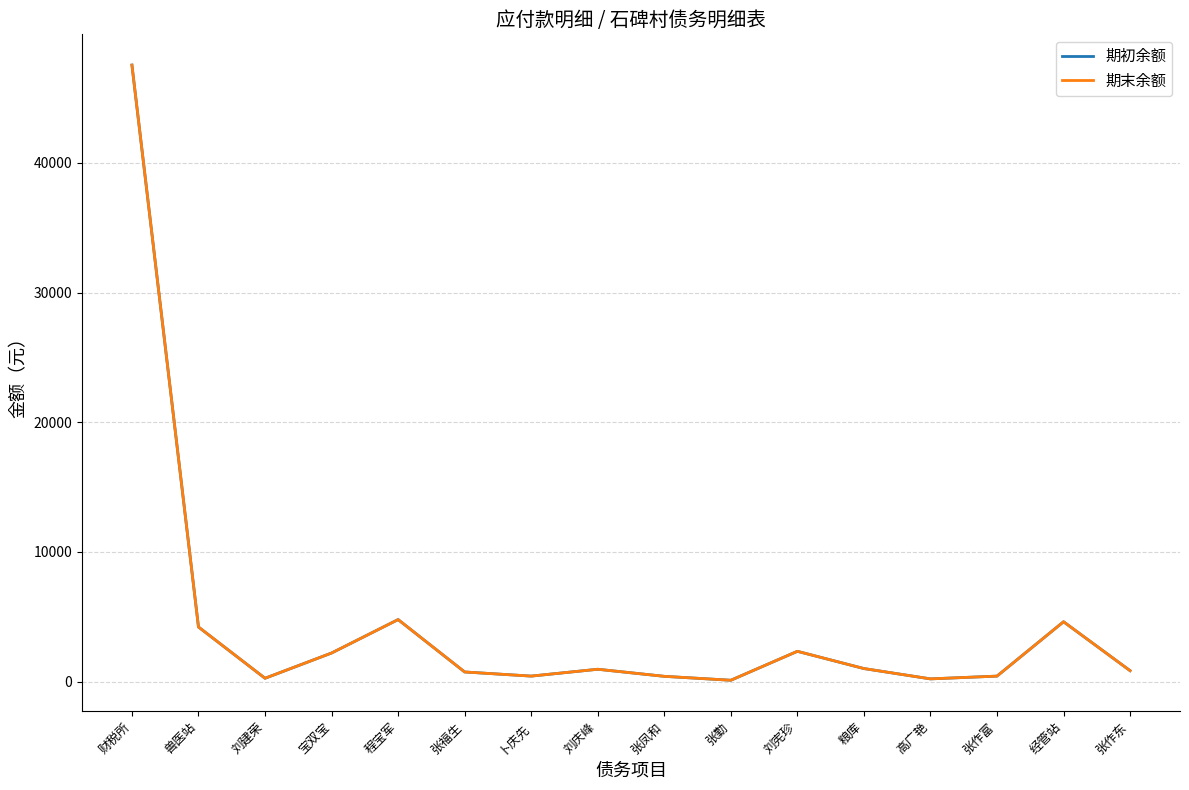

Where does the 期末余额 series first go above 946?

财税所